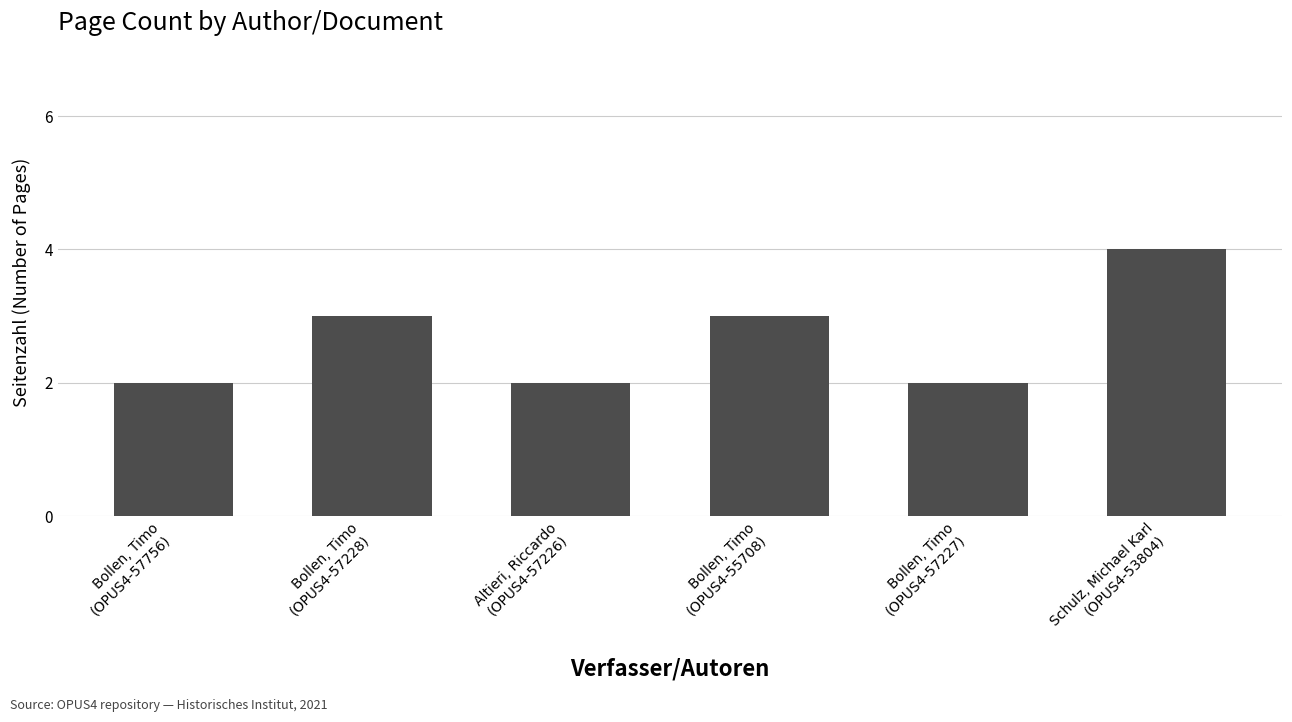

Reading left to right, extract all data points from this chart.

2	3	2	3	2	4